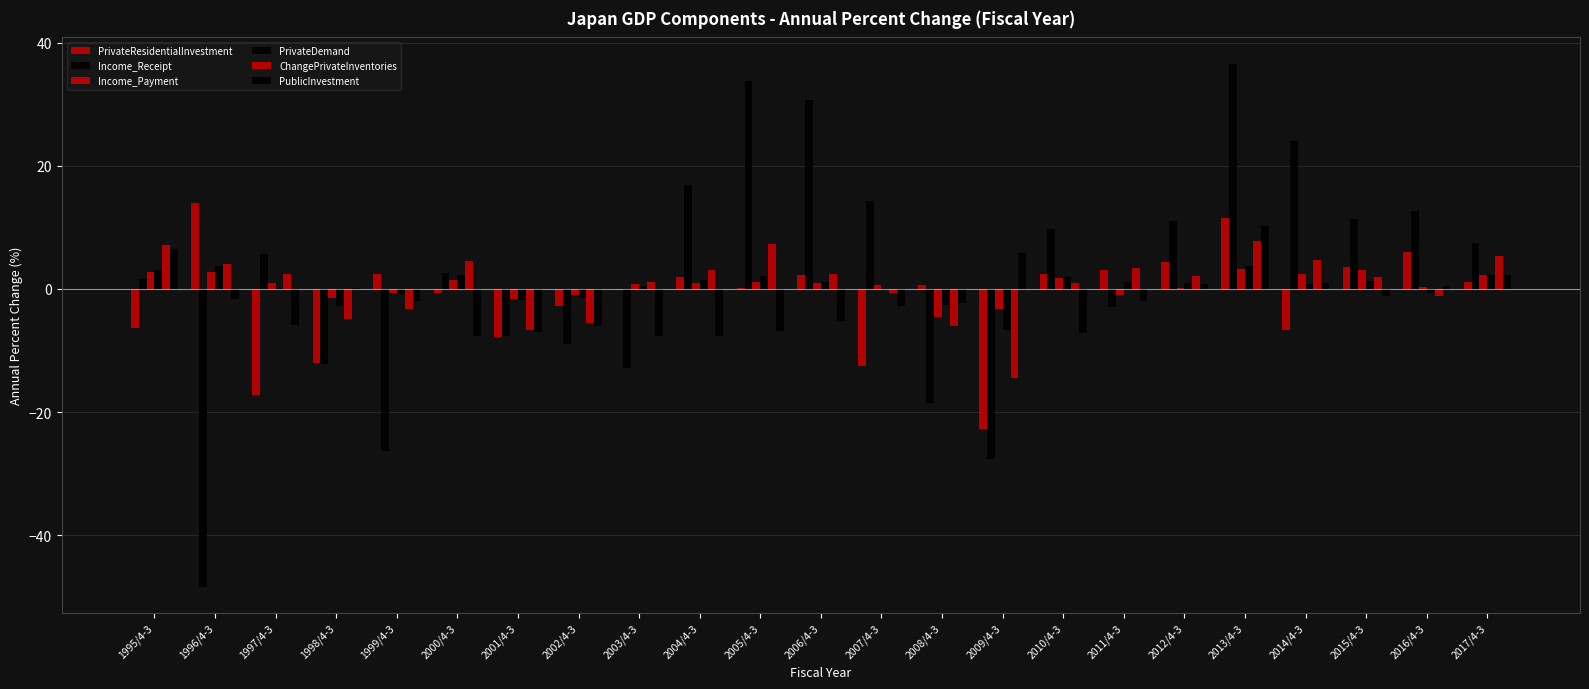

Are the bars grouped side by side (vs. stacked)?

Yes